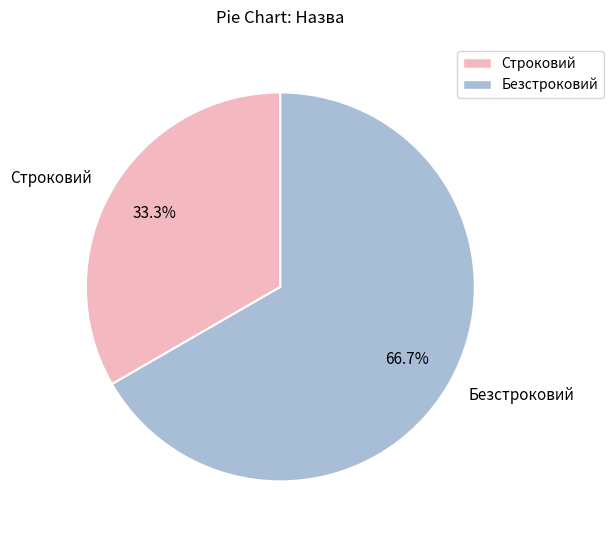

What percentage is the Строковий slice, to the nearest percent?

33%